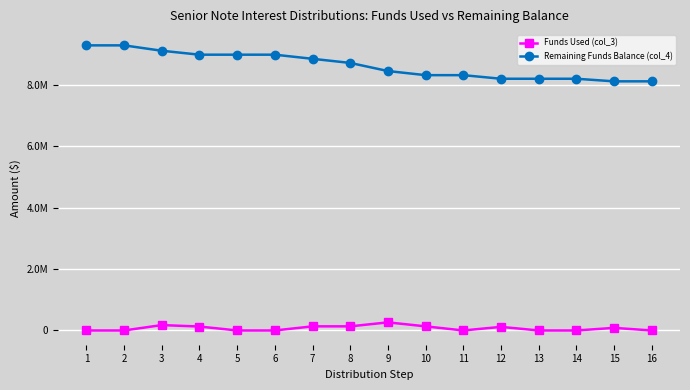

True or false: Remaining Funds Balance (col_4) and Funds Used (col_3) cross at least once.

False